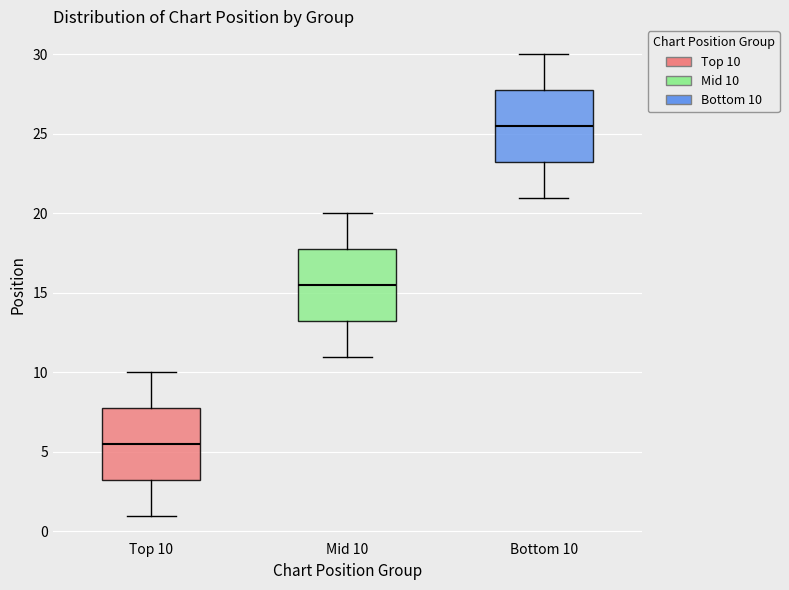

Reading left to right, read every box against the y-axis: the position of its median line, the range the box covers, and the ends of its whiskers. The values are not printed on the chart, so give them approximately, as read against the axis.

Top 10: median 5.5, box 3.5 to 8.0, whiskers 1.0 to 10.0
Mid 10: median 15.5, box 13.5 to 18.0, whiskers 11.0 to 20.0
Bottom 10: median 25.5, box 23.5 to 28.0, whiskers 21.0 to 30.0